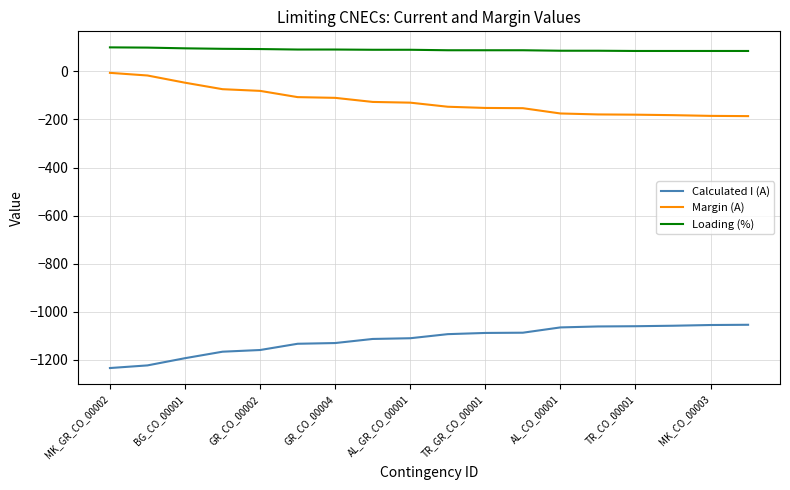

List the series in order of their peak value, lowest first.

Calculated I (A), Margin (A), Loading (%)